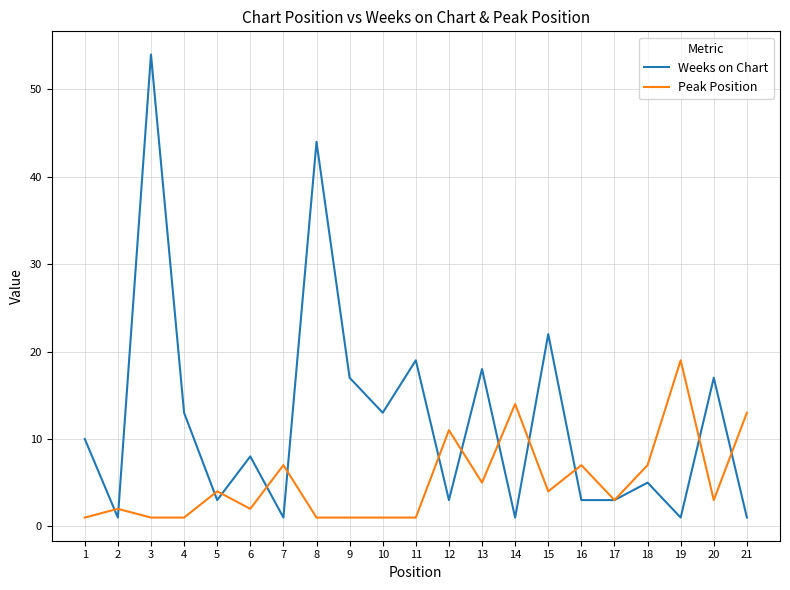

How many lines are shown in the chart?

2